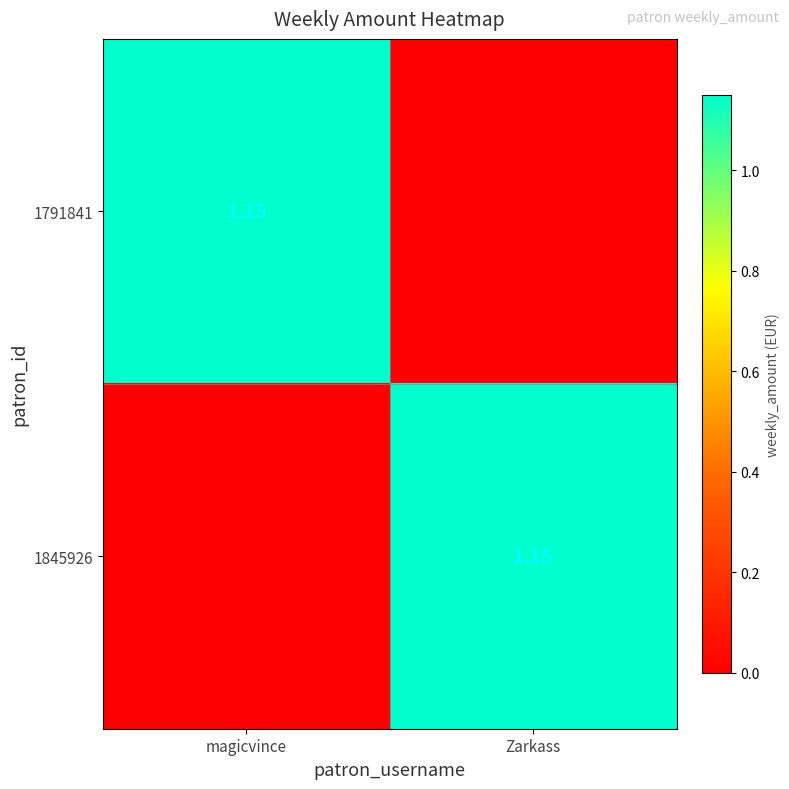

Rank the series by their maximum value, from highest to lowest.

1791841, 1845926